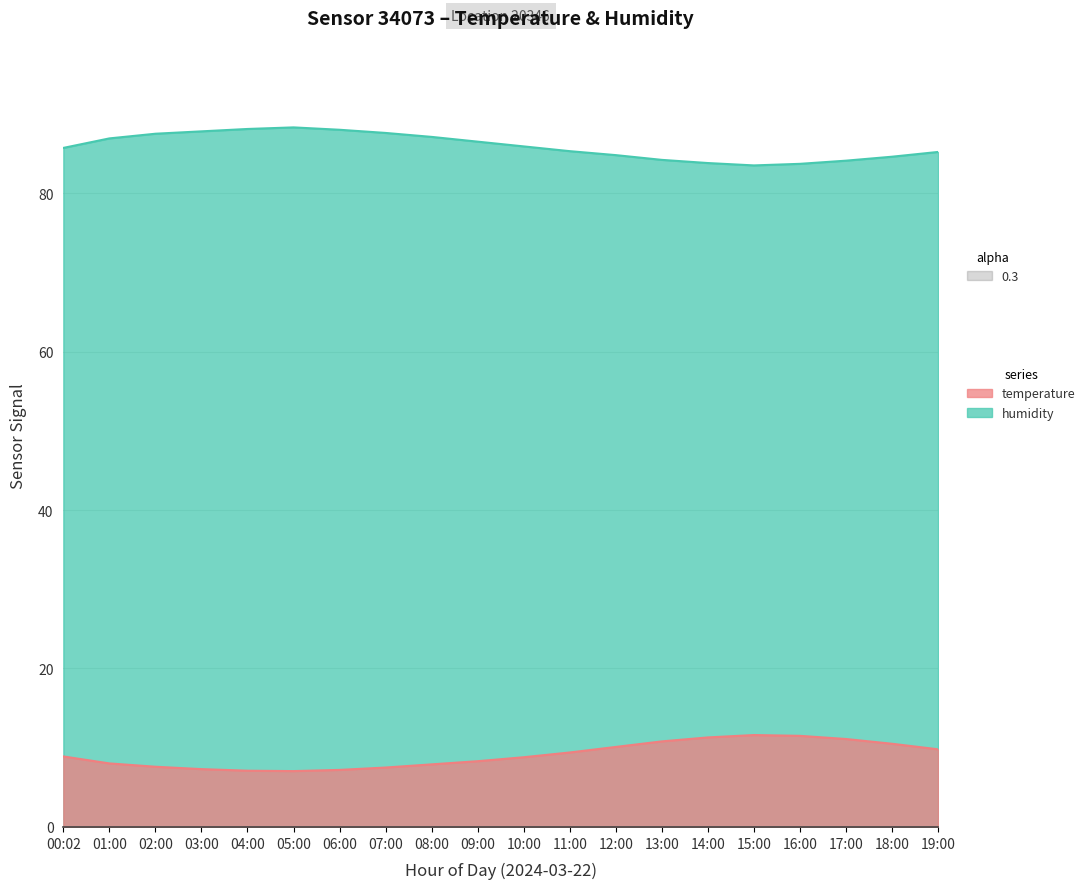

Reading left to right, what are all the values shown in this chart?

temperature: 00:02=8.9	01:00=8.0	02:00=7.6	03:00=7.3	04:00=7.1	05:00=7.0	06:00=7.2	07:00=7.5	08:00=7.9	09:00=8.3	10:00=8.8	11:00=9.4	12:00=10.1	13:00=10.8	14:00=11.3	15:00=11.6	16:00=11.5	17:00=11.1	18:00=10.5	19:00=9.8
humidity: 00:02=85.7	01:00=86.9	02:00=87.5	03:00=87.8	04:00=88.1	05:00=88.3	06:00=88.0	07:00=87.6	08:00=87.1	09:00=86.5	10:00=85.9	11:00=85.3	12:00=84.8	13:00=84.2	14:00=83.8	15:00=83.5	16:00=83.7	17:00=84.1	18:00=84.6	19:00=85.2